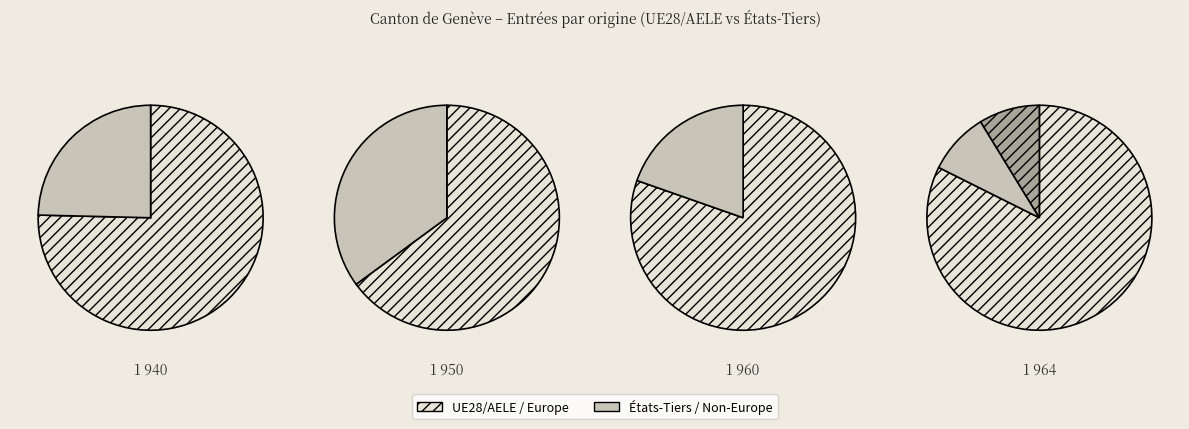

Does Amérique account for over 50% of the chart?

No